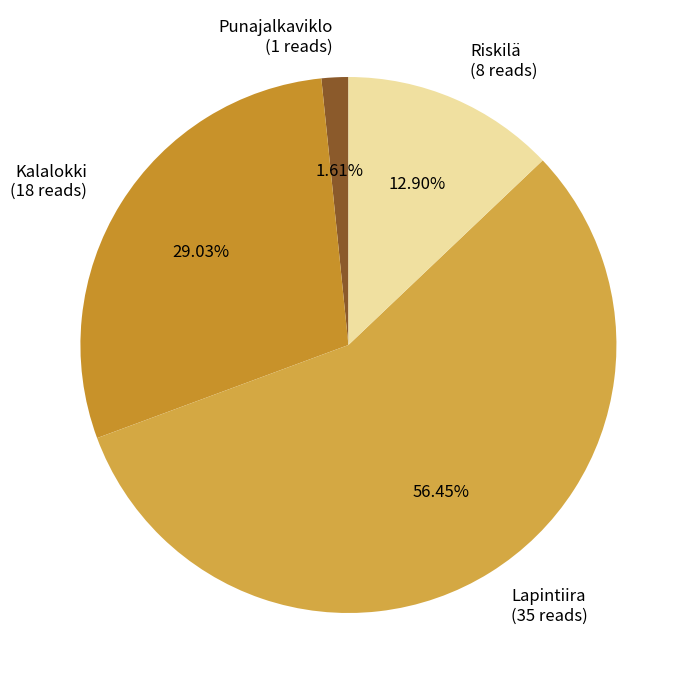

The Kalalokki slice represents 29% of the pie. True or false?

True